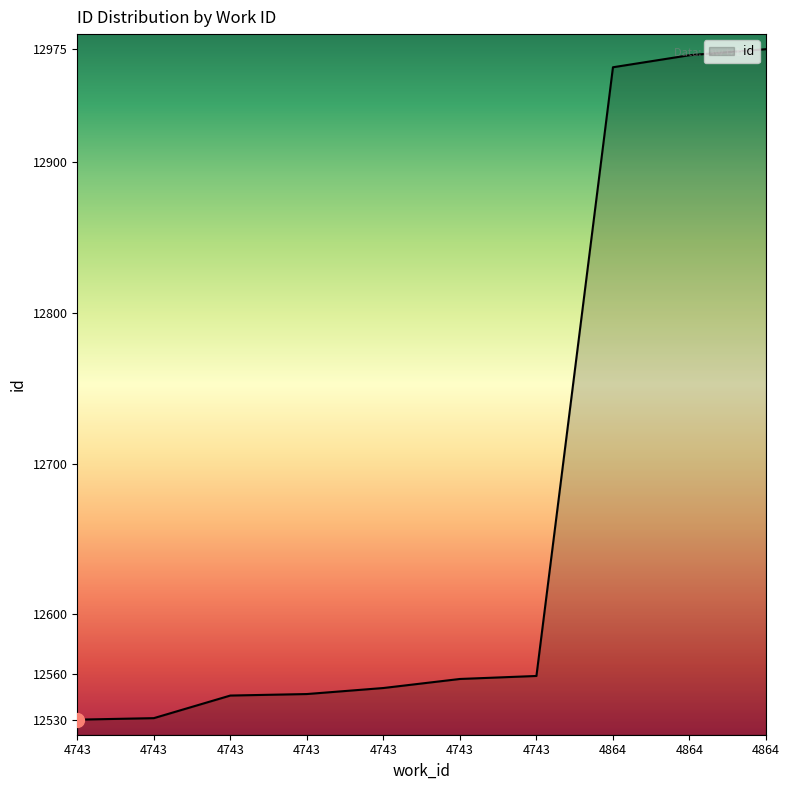

List the labels in order of value, largest first.

4864, 4864, 4864, 4743, 4743, 4743, 4743, 4743, 4743, 4743